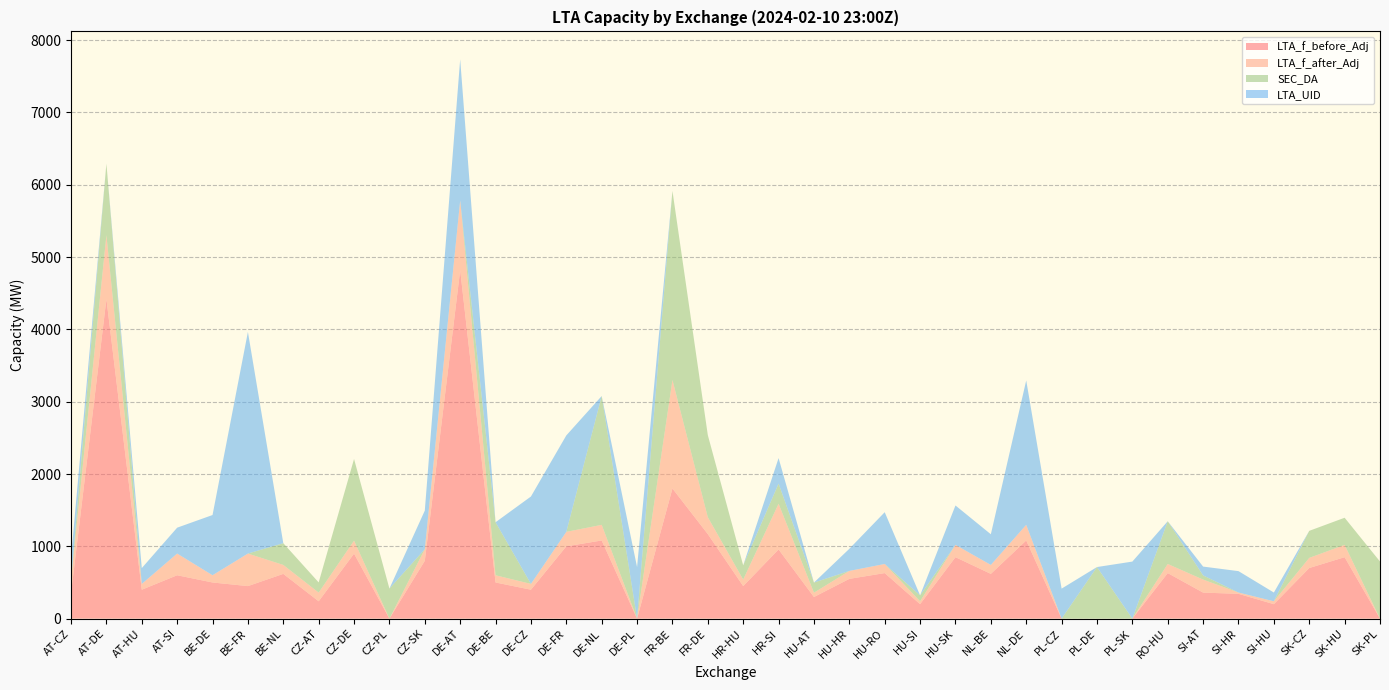

Reading right to left, what are all the values shown in this chart?

LTA_f_before_Adj: SK-PL=0.0	SK-HU=850.0	SK-CZ=700.0	SI-HU=200.0	SI-HR=343.0	SI-AT=360.0	RO-HU=630.0	PL-SK=0.0	PL-DE=0.0	PL-CZ=0.0	NL-DE=1081.0	NL-BE=619.0	HU-SK=850.0	HU-SI=200.0	HU-RO=630.0	HU-HR=550.0	HU-AT=299.0	HR-SI=957.0	HR-HU=450.0	FR-DE=1169.0	FR-BE=1800.0	DE-PL=0.0	DE-NL=1081.0	DE-FR=1000.0	DE-CZ=400.0	DE-BE=500.0	DE-AT=4819.0	CZ-SK=800.0	CZ-PL=0.0	CZ-DE=899.0	CZ-AT=240.0	BE-NL=619.0	BE-FR=450.0	BE-DE=500.0	AT-SI=600.0	AT-HU=400.0	AT-DE=4419.0	AT-CZ=350.0
LTA_f_after_Adj: SK-PL=0.0	SK-HU=170.0	SK-CZ=140.0	SI-HU=40.0	SI-HR=18.0	SI-AT=180.0	RO-HU=126.0	PL-SK=0.0	PL-DE=0.0	PL-CZ=0.0	NL-DE=216.2	NL-BE=123.8	HU-SK=170.0	HU-SI=40.0	HU-RO=126.0	HU-HR=110.0	HU-AT=59.8	HR-SI=632.0	HR-HU=90.0	FR-DE=233.8	FR-BE=1500.0	DE-PL=0.0	DE-NL=216.2	DE-FR=200.0	DE-CZ=80.0	DE-BE=100.0	DE-AT=963.8	CZ-SK=160.0	CZ-PL=0.0	CZ-DE=179.8	CZ-AT=120.0	BE-NL=123.8	BE-FR=450.0	BE-DE=100.0	AT-SI=300.0	AT-HU=80.0	AT-DE=883.8	AT-CZ=175.0
SEC_DA: SK-PL=789.9	SK-HU=375.4	SK-CZ=374.2	SI-HU=0.0	SI-HR=0.0	SI-AT=58.0	RO-HU=590.8	PL-SK=0.0	PL-DE=713.6	PL-CZ=0.0	NL-DE=0.0	NL-BE=0.0	HU-SK=0.0	HU-SI=81.8	HU-RO=0.0	HU-HR=0.0	HU-AT=139.8	HR-SI=278.5	HR-HU=196.7	FR-DE=1134.7	FR-BE=2615.3	DE-PL=0.0	DE-NL=1781.2	DE-FR=0.0	DE-CZ=0.0	DE-BE=733.3	DE-AT=0.0	CZ-SK=0.0	CZ-PL=415.7	CZ-DE=1129.2	CZ-AT=141.0	BE-NL=300.7	BE-FR=0.0	BE-DE=0.0	AT-SI=0.0	AT-HU=0.0	AT-DE=988.3	AT-CZ=0.0
LTA_UID: SK-PL=0.0	SK-HU=0.0	SK-CZ=0.0	SI-HU=121.0	SI-HR=296.0	SI-AT=122.0	RO-HU=0.0	PL-SK=789.0	PL-DE=0.0	PL-CZ=415.0	NL-DE=1997.0	NL-BE=424.0	HU-SK=545.0	HU-SI=0.0	HU-RO=716.0	HU-HR=306.0	HU-AT=0.0	HR-SI=353.0	HR-HU=0.0	FR-DE=0.0	FR-BE=0.0	DE-PL=713.0	DE-NL=0.0	DE-FR=1334.0	DE-CZ=1209.0	DE-BE=0.0	DE-AT=1952.0	CZ-SK=534.0	CZ-PL=0.0	CZ-DE=0.0	CZ-AT=0.0	BE-NL=0.0	BE-FR=3065.0	BE-DE=833.0	AT-SI=358.0	AT-HU=219.0	AT-DE=0.0	AT-CZ=316.0